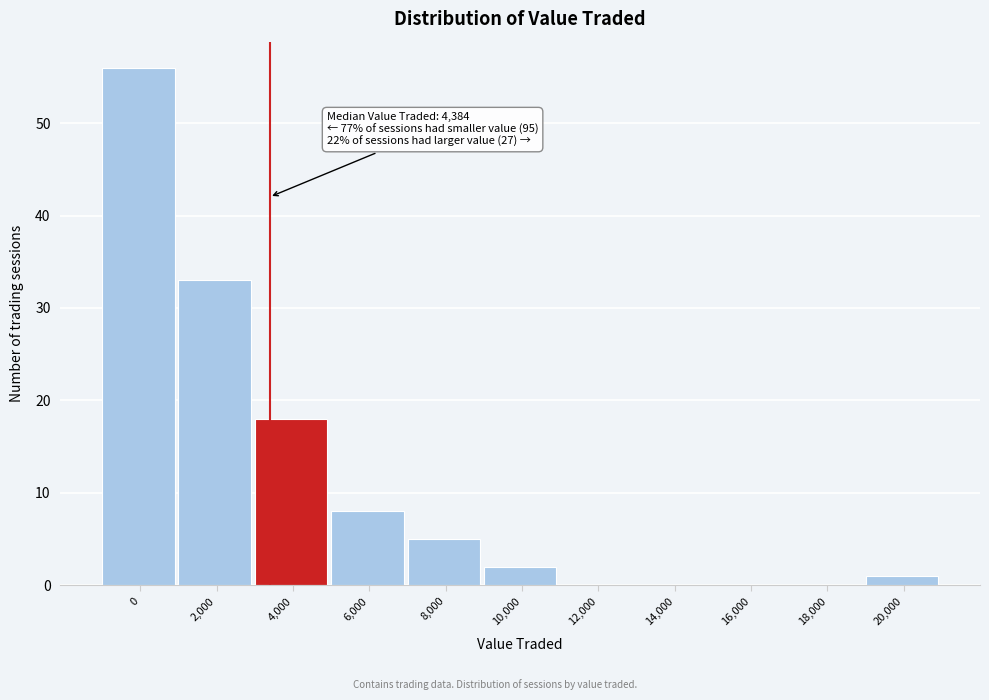

Reading right to left, extract all data points from this chart.

20,000=1	18,000=0	16,000=0	14,000=0	12,000=0	10,000=2	8,000=5	6,000=8	4,000=18	2,000=33	0=56